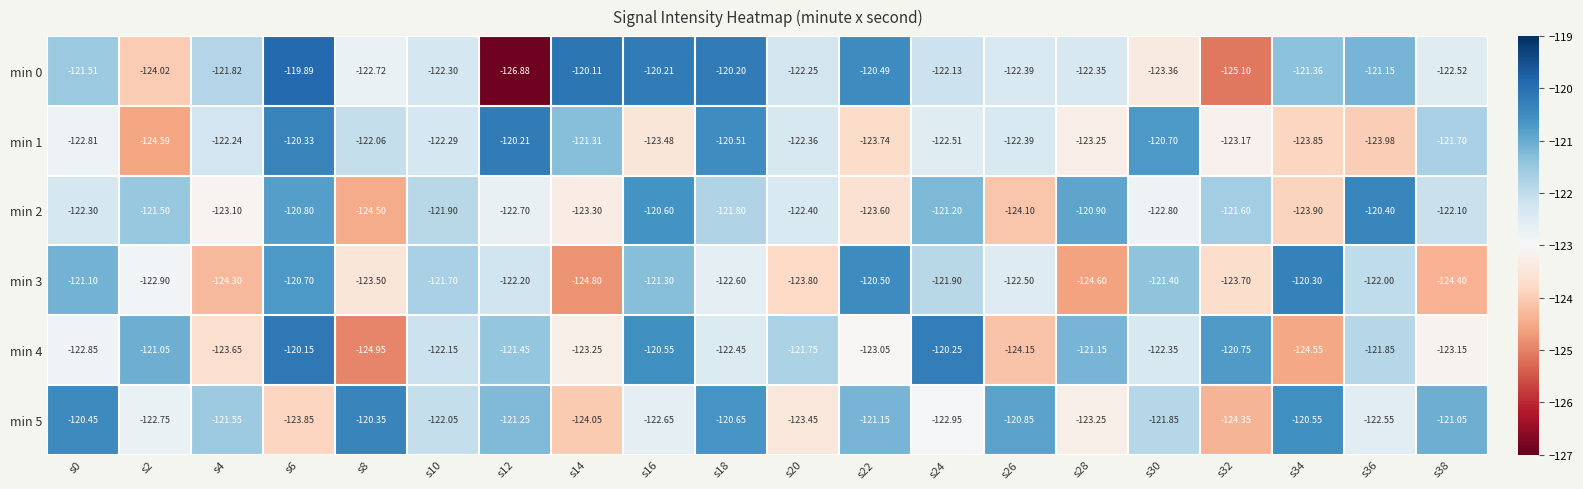

Which series changed the most between s22 and s38?

min 3